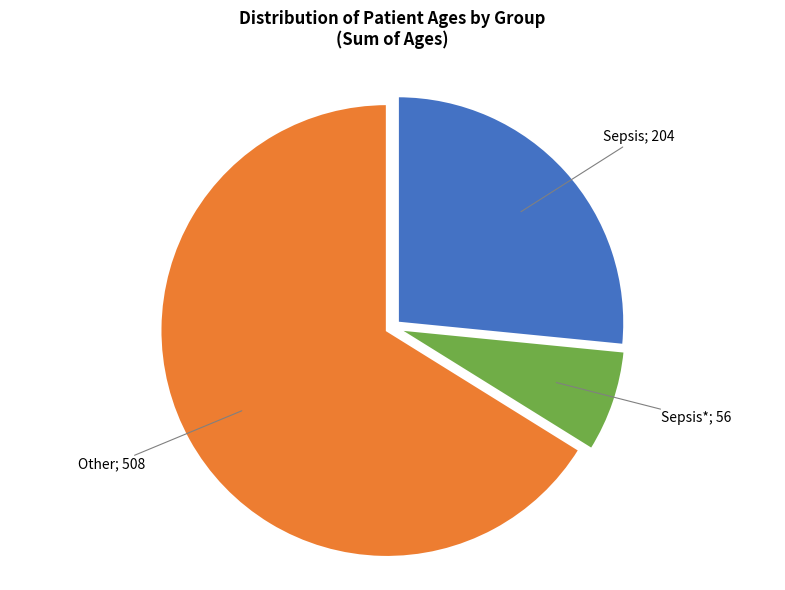

Does any single category account for the majority?

Yes